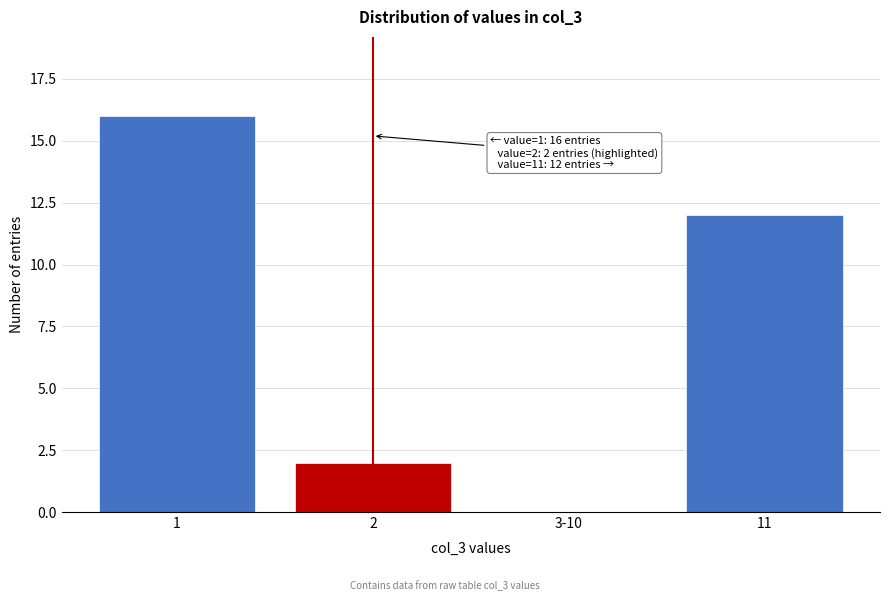

Reading left to right, transcribe all the data shown in this chart.

1=16	2=2	3-10=0	11=12